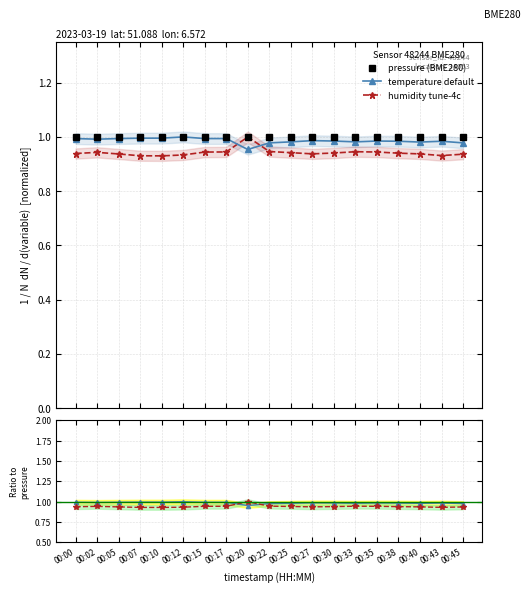

List the labels in order of temperature default value, largest first.

00:12, 00:07, 00:10, 00:00, 00:05, 00:15, 00:17, 00:02, 00:27, 00:30, 00:35, 00:38, 00:43, 00:25, 00:33, 00:40, 00:22, 00:45, 00:20